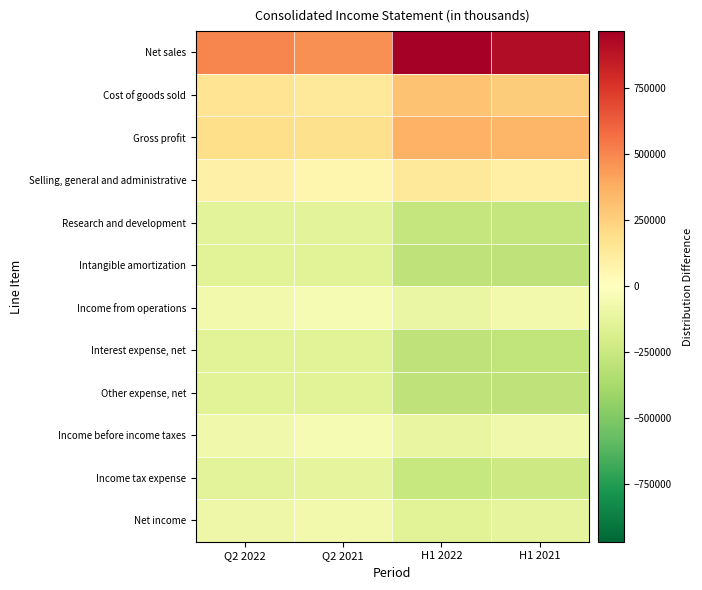

Between H1 2022 and H1 2021, which is larger?

H1 2022